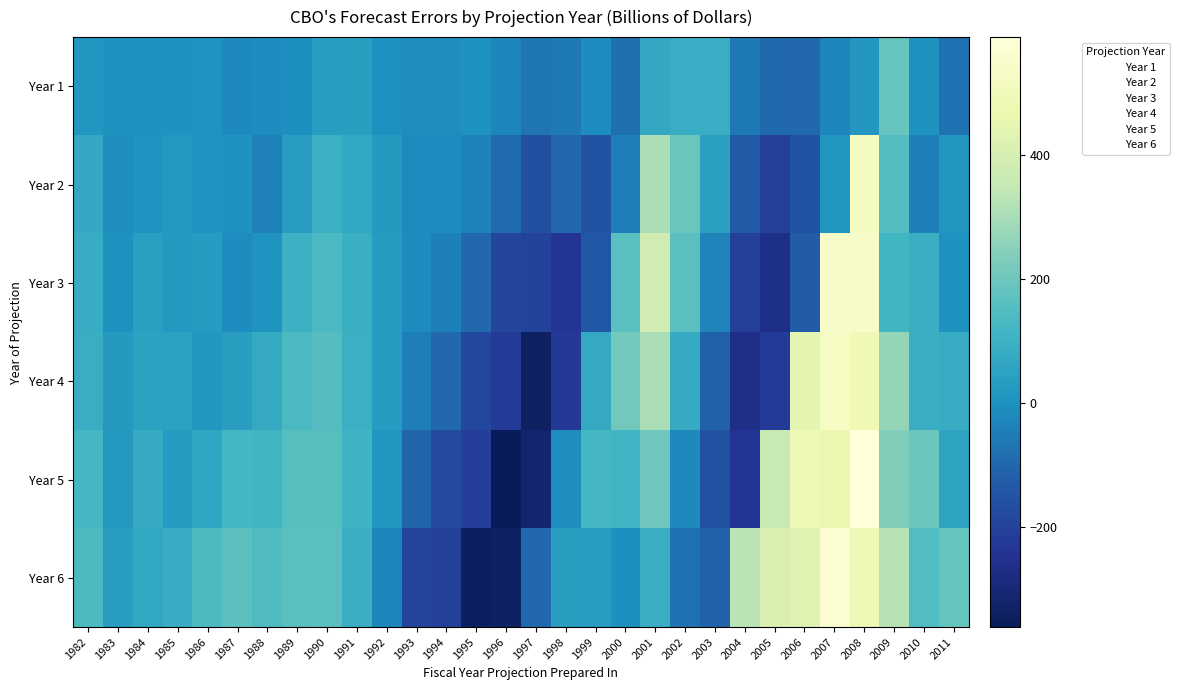

What is the maximum value shown in the chart?

591.0